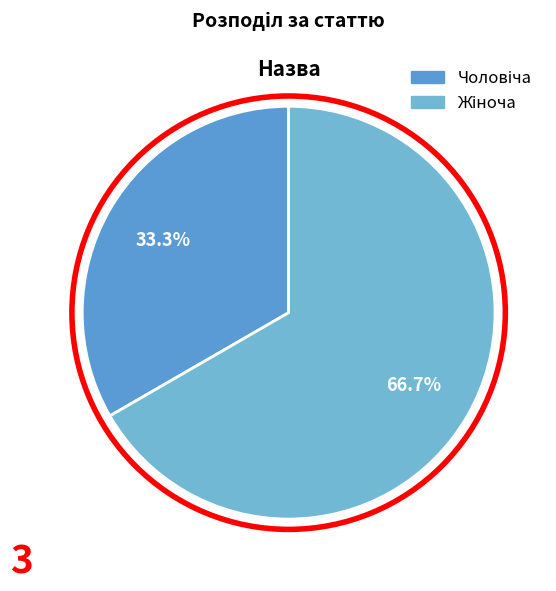

How many segments does this pie chart have?

2